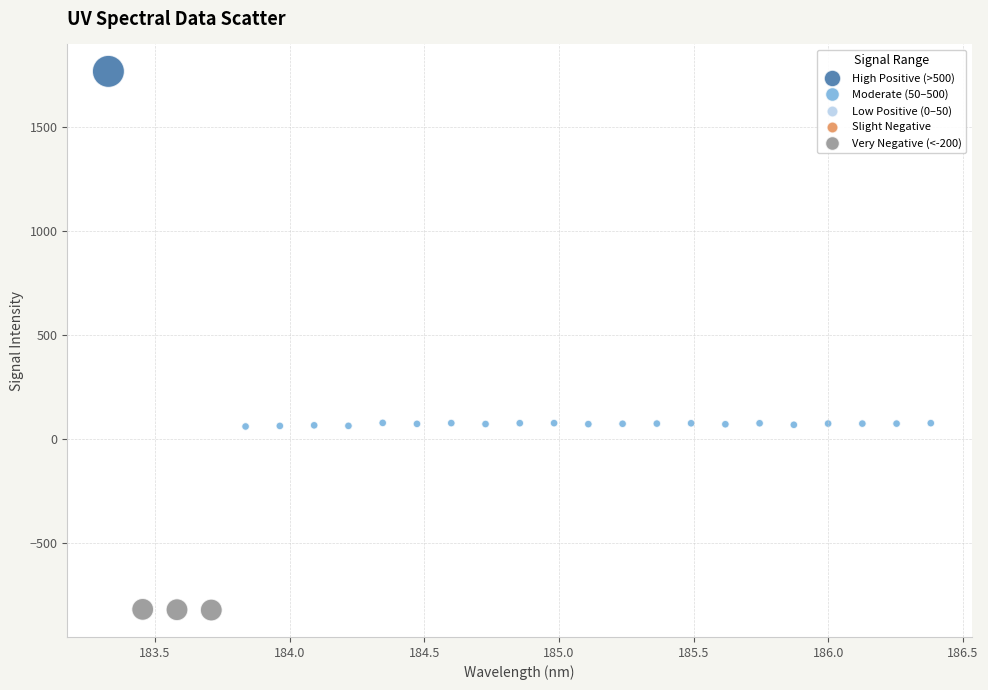

What is the range of X values (max minus min)?

3.1